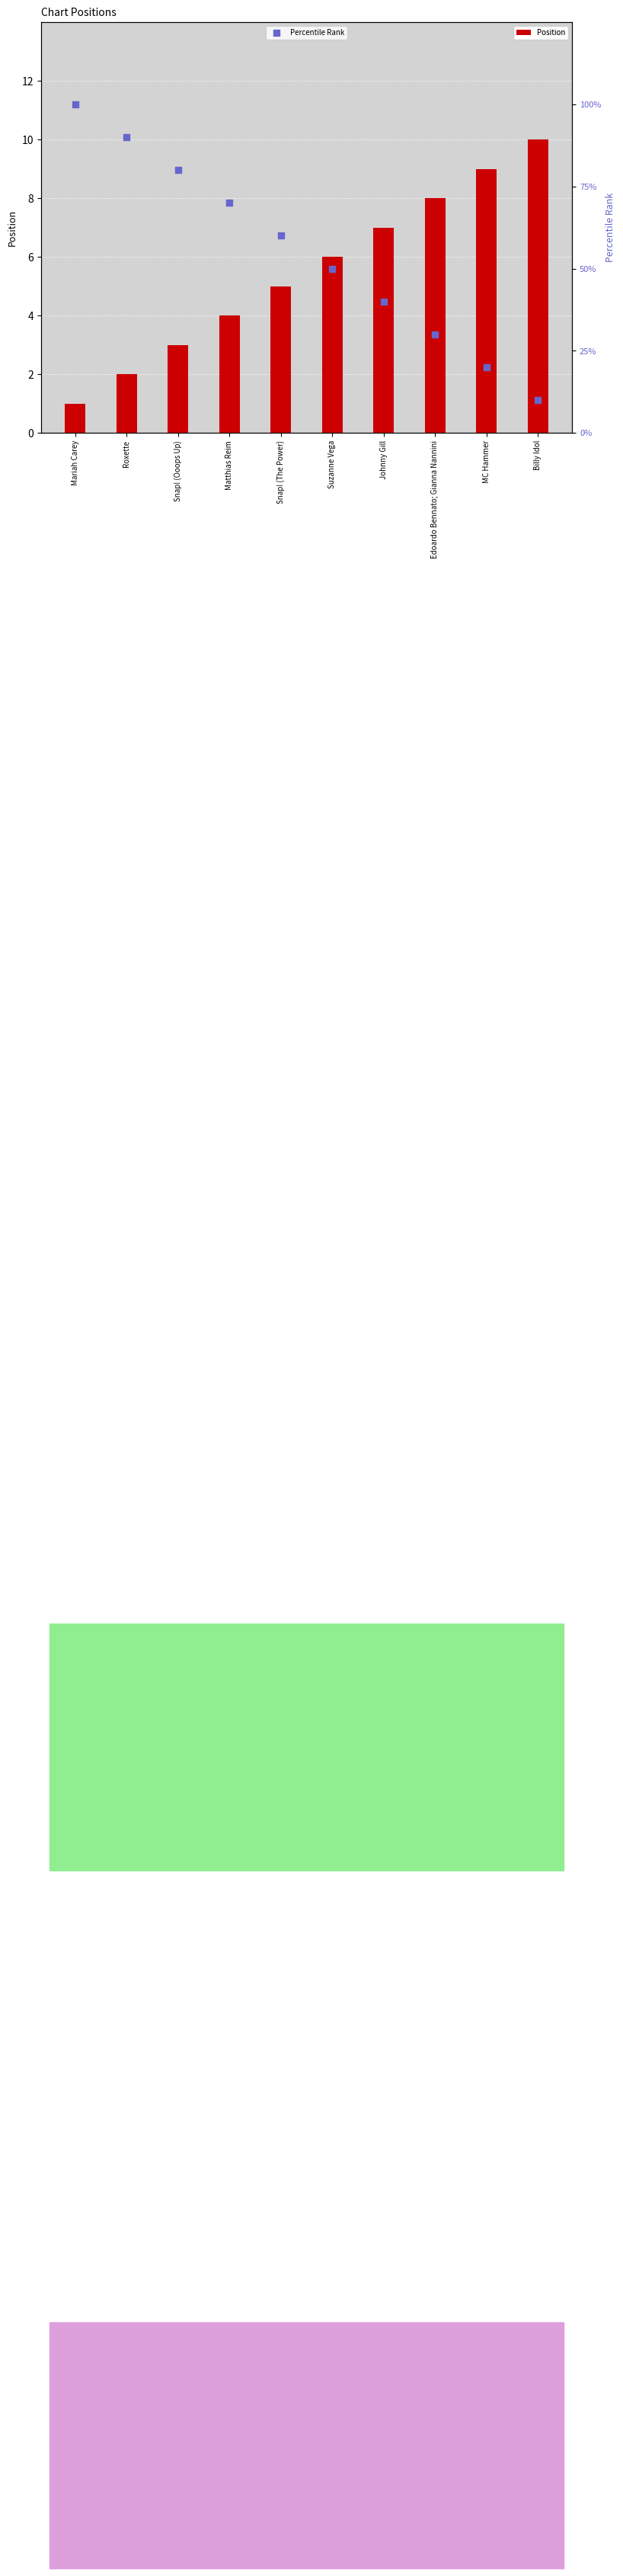

What is the total value across all series at Mariah Carey?

101